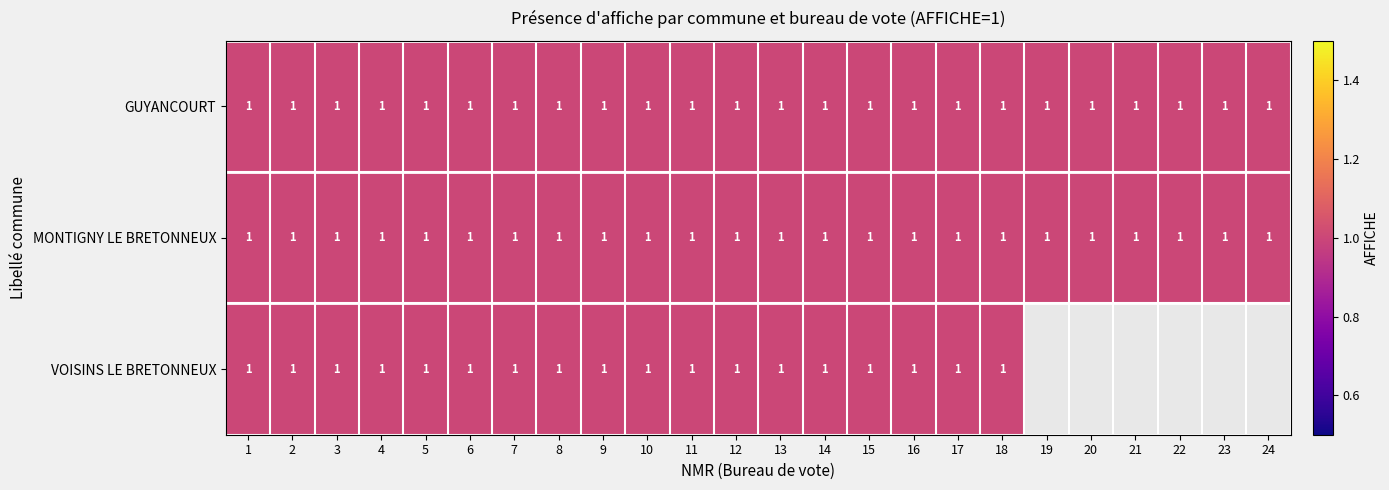

True or false: GUYANCOURT has a value of 1 at 8.

True